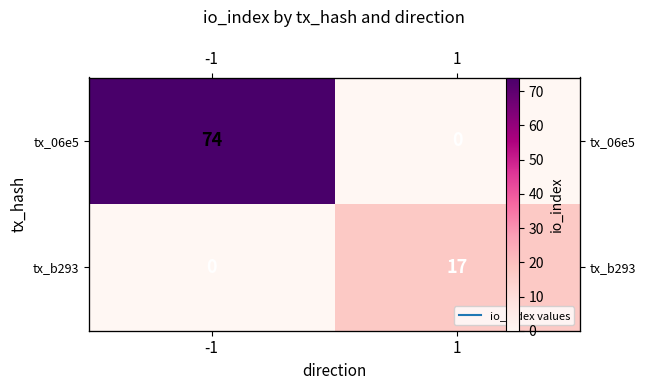

What is the difference between the tx_06e5 values at 1 and -1?

74